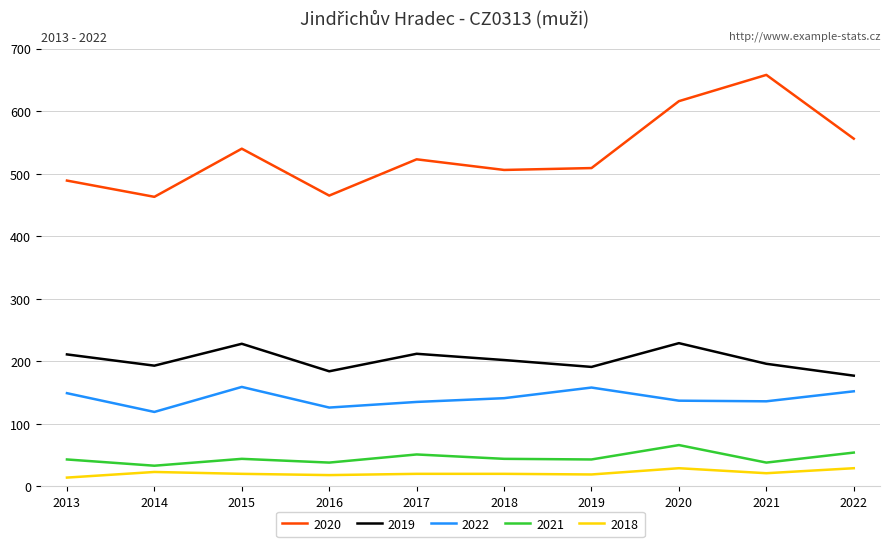

What is the minimum value for 2021?

33